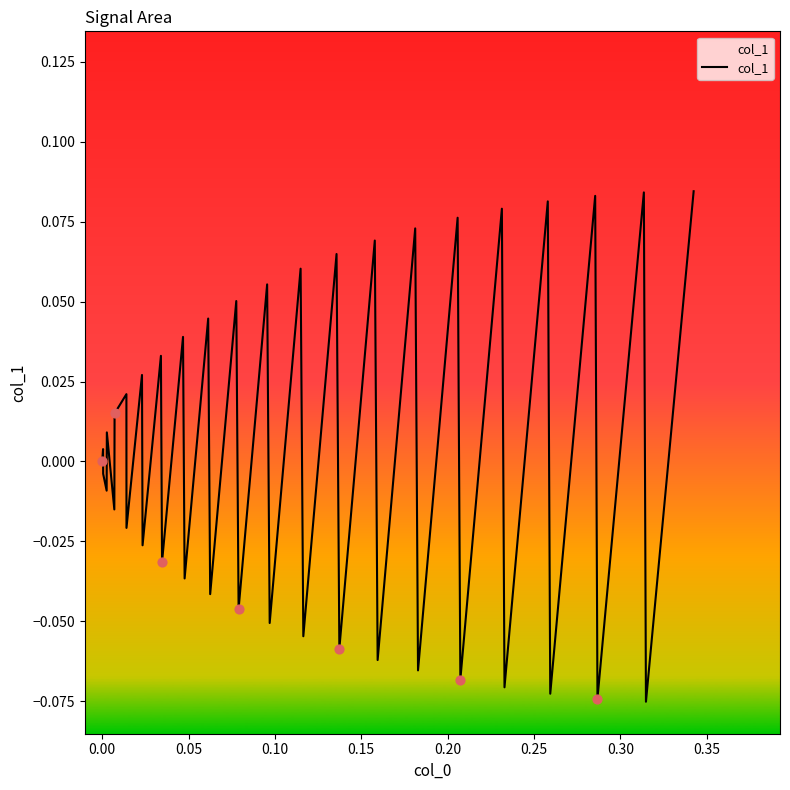

How many lines are shown in the chart?

1